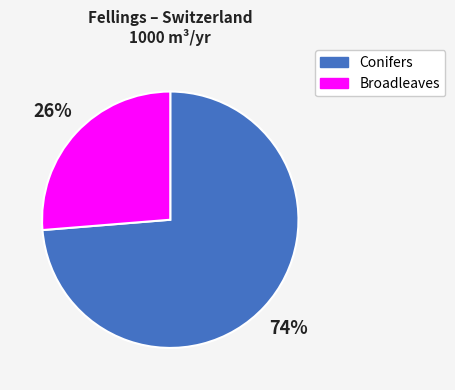

To the nearest percent, what is the combined percentage of Conifers and Broadleaves?

100%